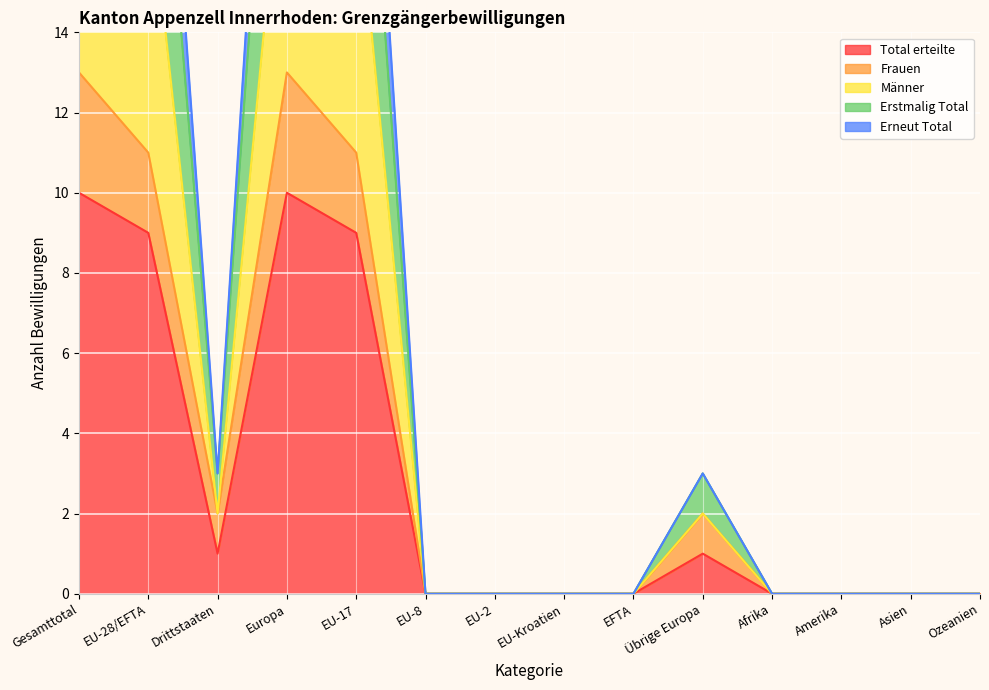

Where is Erstmalig Total nearest to the value 6?

Drittstaaten